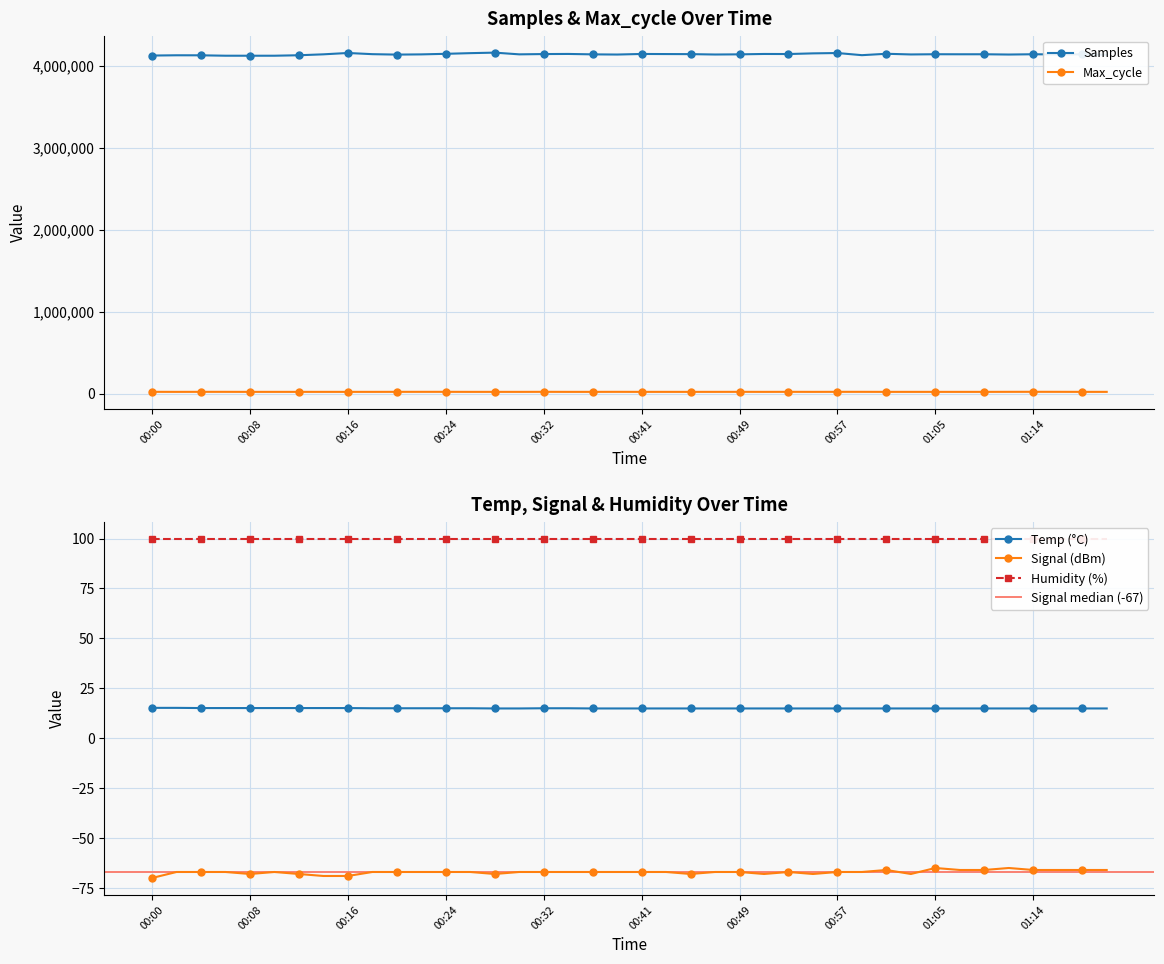

Which label corresponds to the largest value in the chart?

00:28